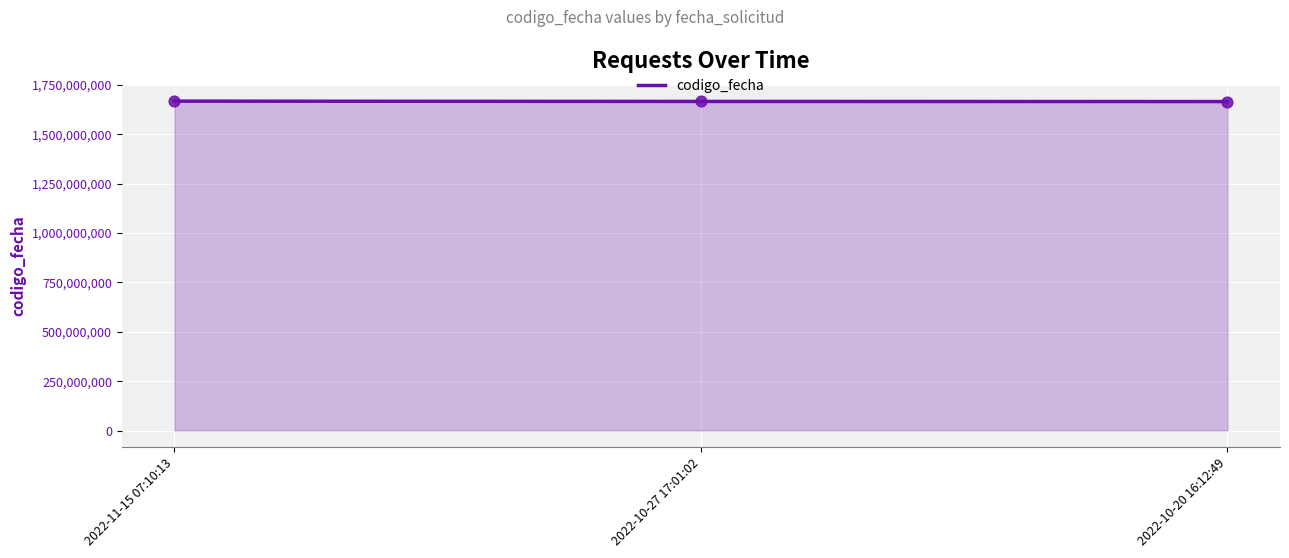

What is the ratio of the value at 2022-10-20 16:12:49 to the value at 2022-11-15 07:10:13?

1.0